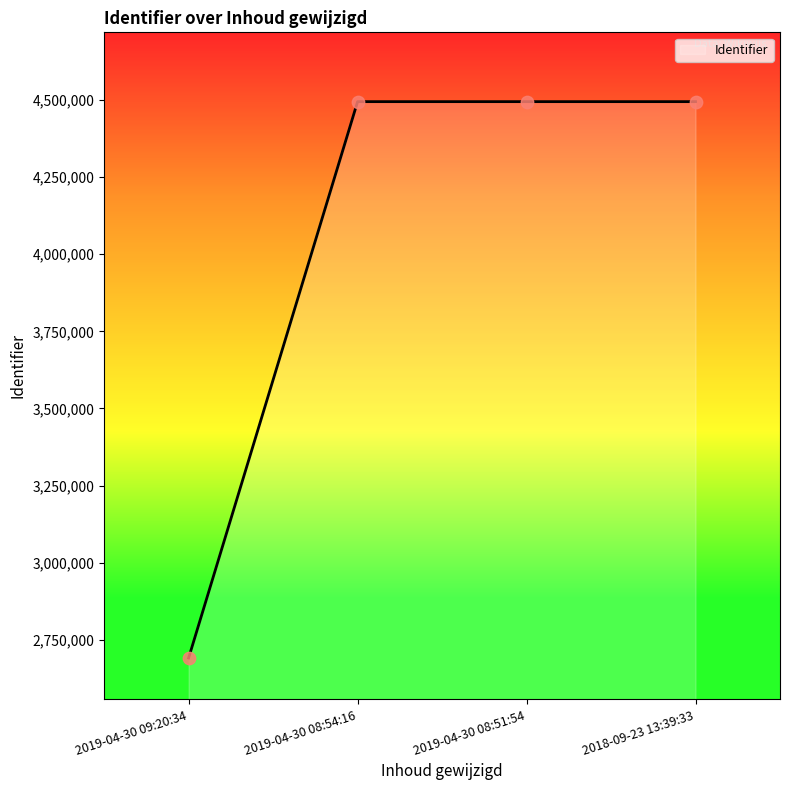

Which has a higher value, 2019-04-30 08:51:54 or 2019-04-30 09:20:34?

2019-04-30 08:51:54